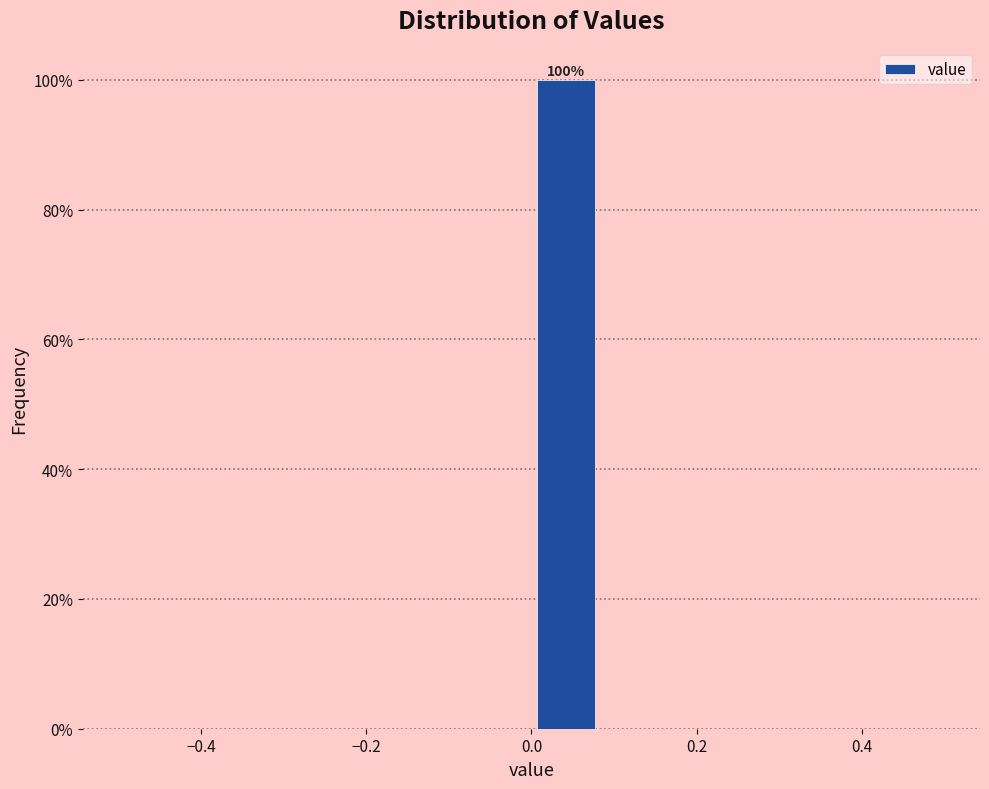

Over which range of the x-axis is the bar tallest?

0.00 to 0.08